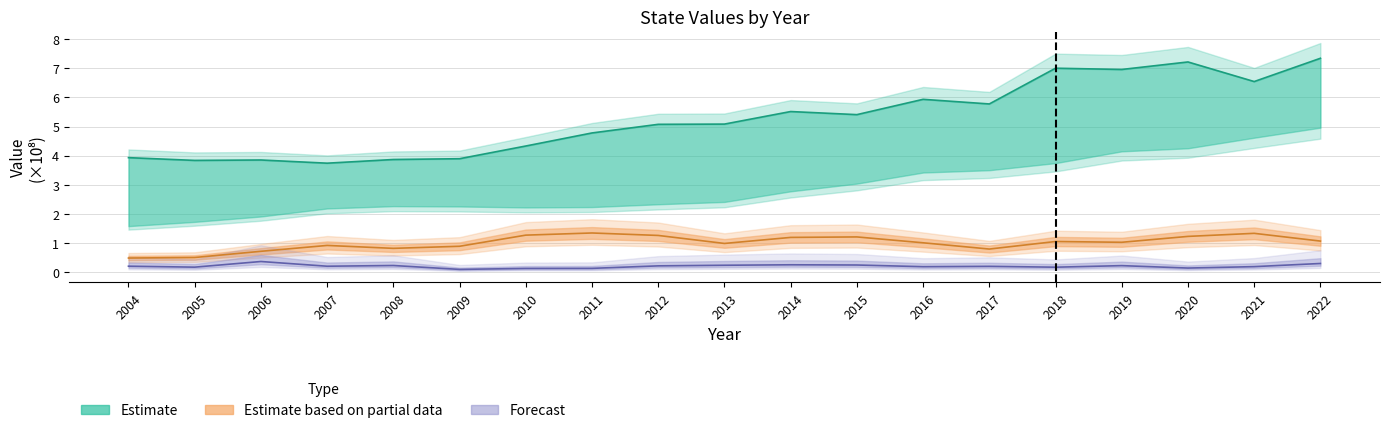

What is the value of the D002 point at the 16th from the left?

1.0